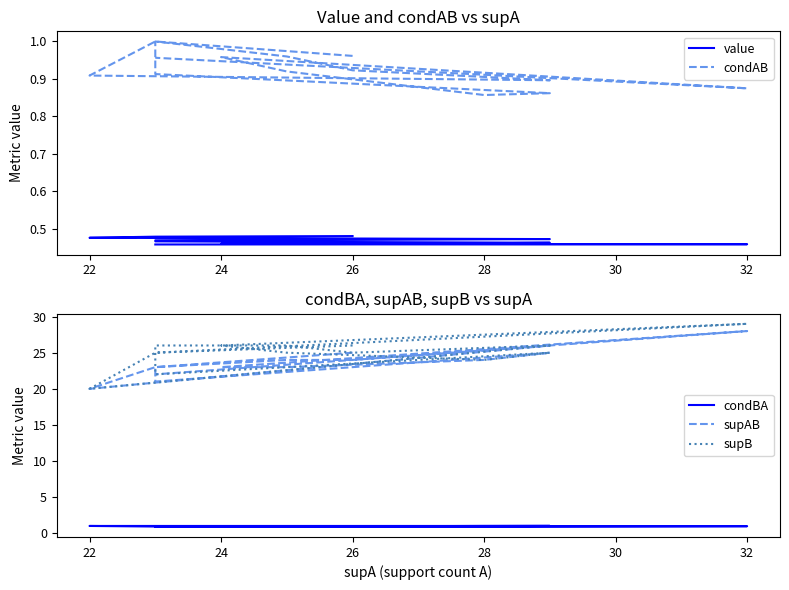

Does the chart have visible grid lines?

No